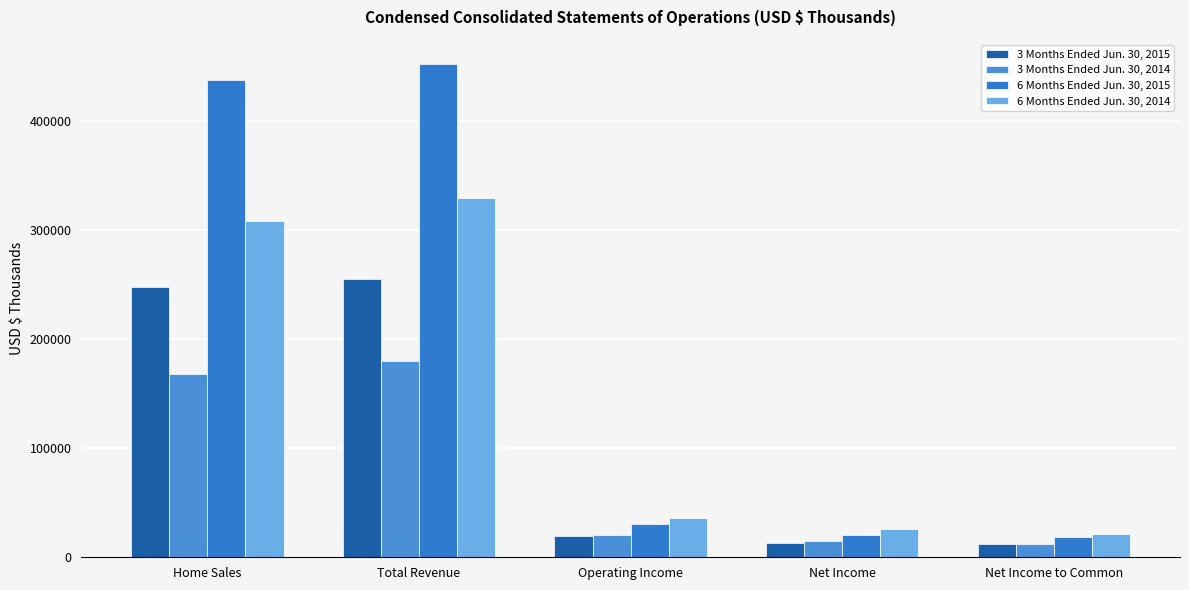

Which category has the lowest value across all series?

Net Income to Common